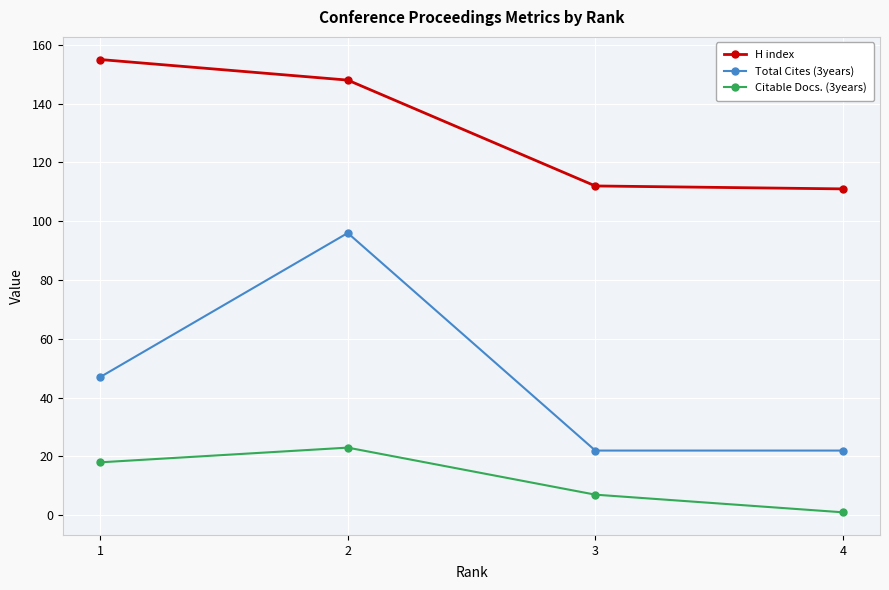

True or false: Citable Docs. (3years) and H index intersect in this chart.

False